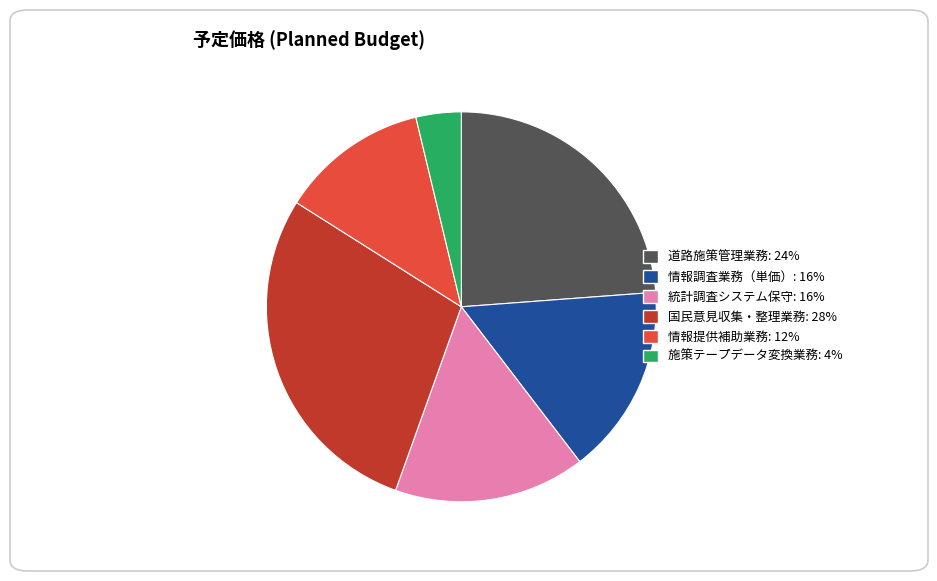

True or false: 国民意見収集・整理業務: 28% accounts for 28% of the total.

True